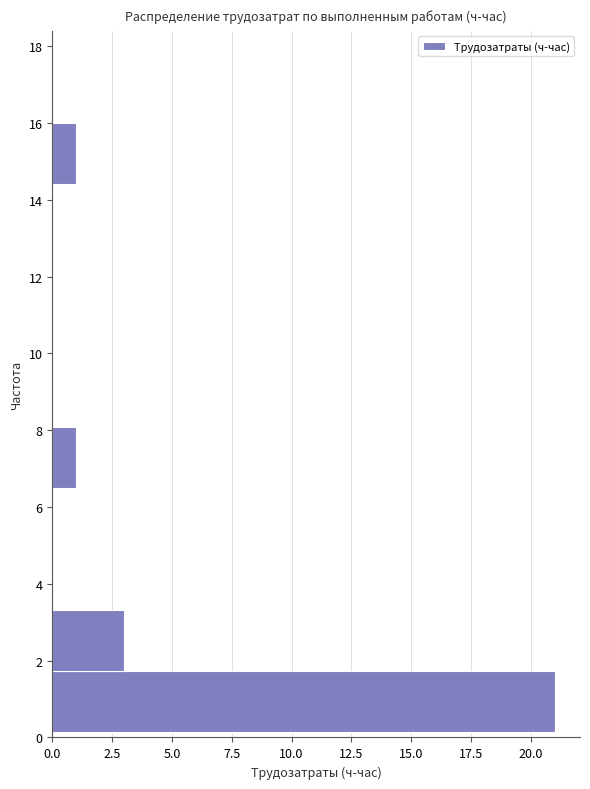

Reading bottom to top, transcribe this chart: for each bar, give the range it covers on the y-axis and its length. Neither the bar edges nor the lengths are printed on the chart, so give them approximately, as read against the axes.

0.2 to 1.8: 21
1.8 to 3.4: 3
3.4 to 5.0: 0
5.0 to 6.4: 0
6.4 to 8.0: 1
8.0 to 9.6: 0
9.6 to 11.2: 0
11.2 to 12.8: 0
12.8 to 14.4: 0
14.4 to 16.0: 1